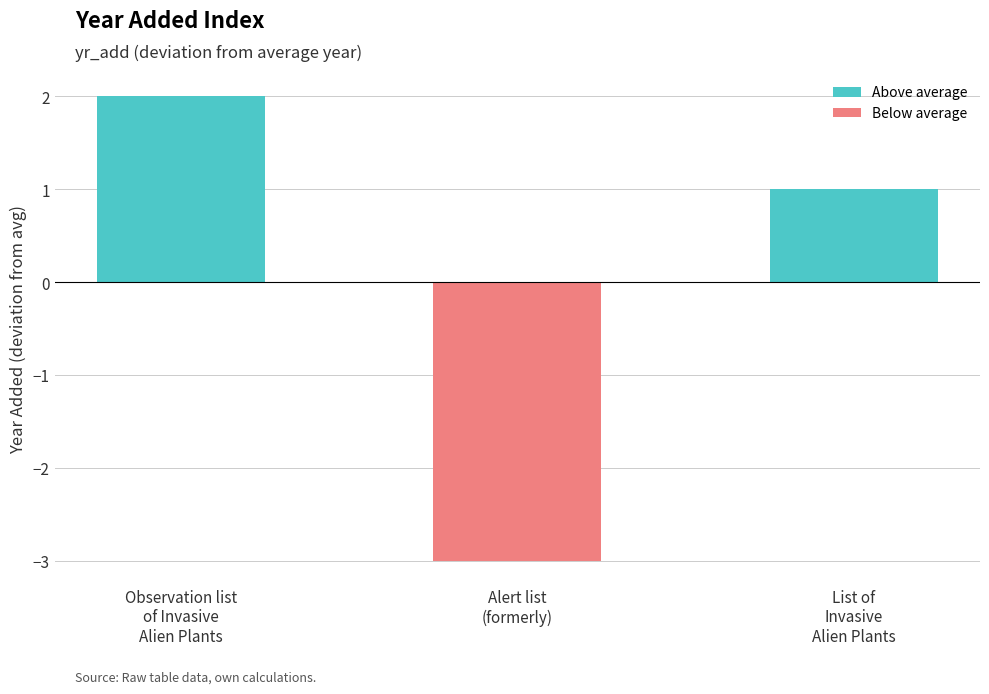

What is the label of the 3rd bar from the left?

List of
Invasive
Alien Plants